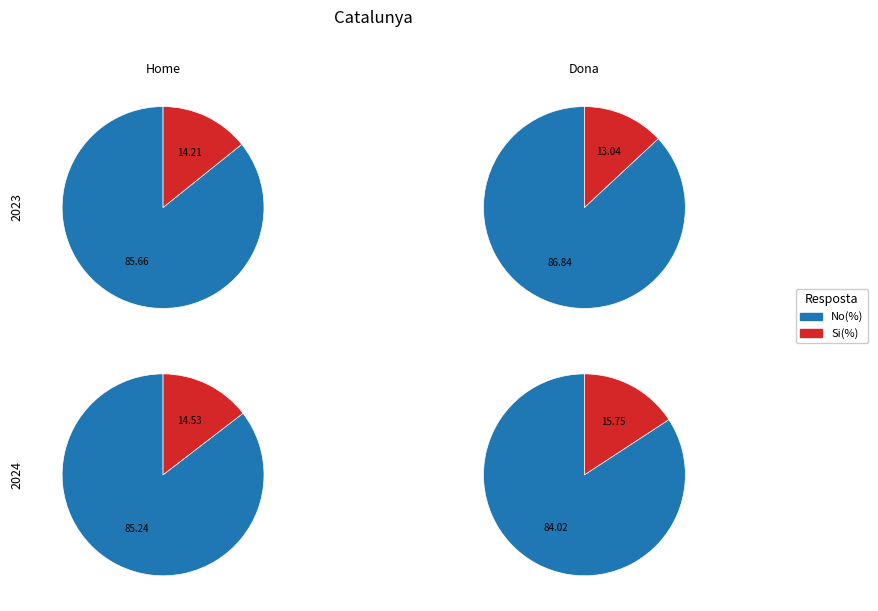

To the nearest percent, what portion does 2023 represent?

50%